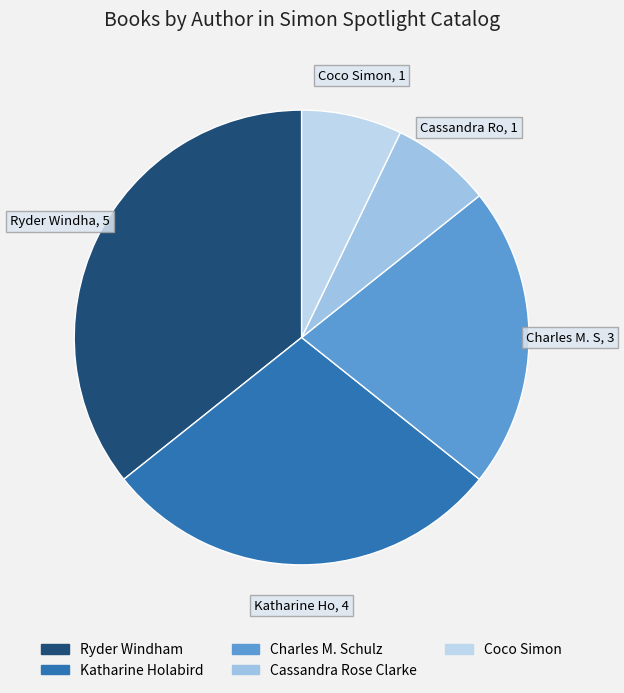

How many segments does this pie chart have?

5